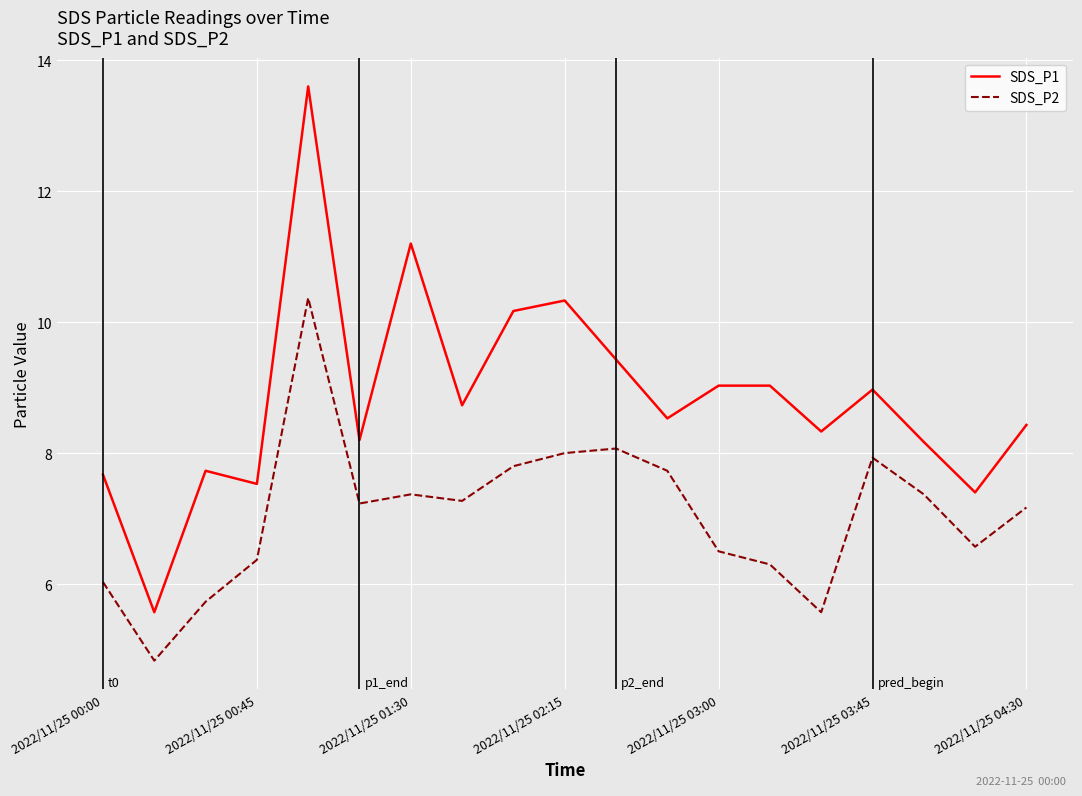

List the series in order of their peak value, highest first.

SDS_P1, SDS_P2